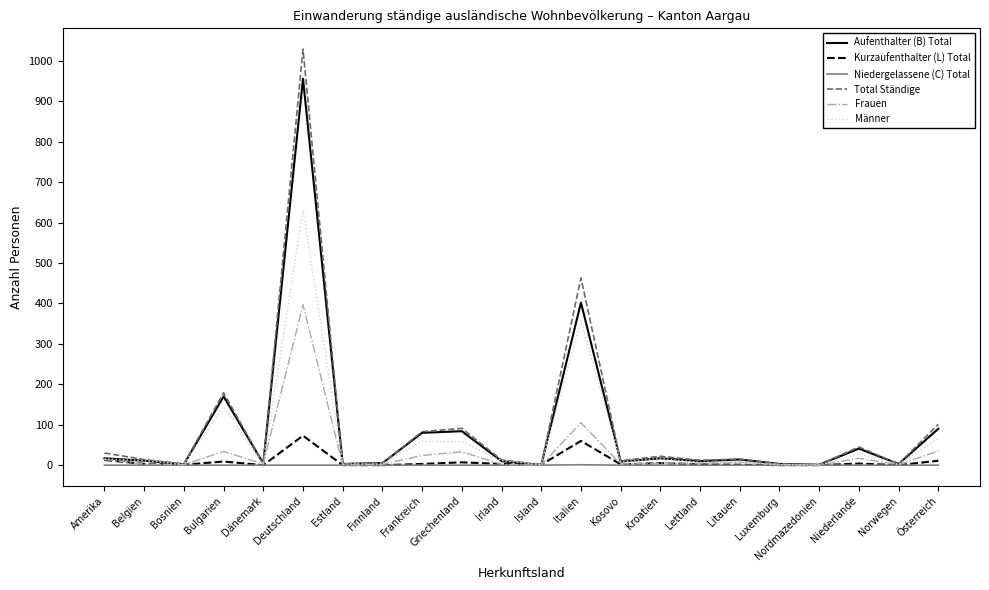

The value of Total Ständige at Amerika is 30. True or false?

True